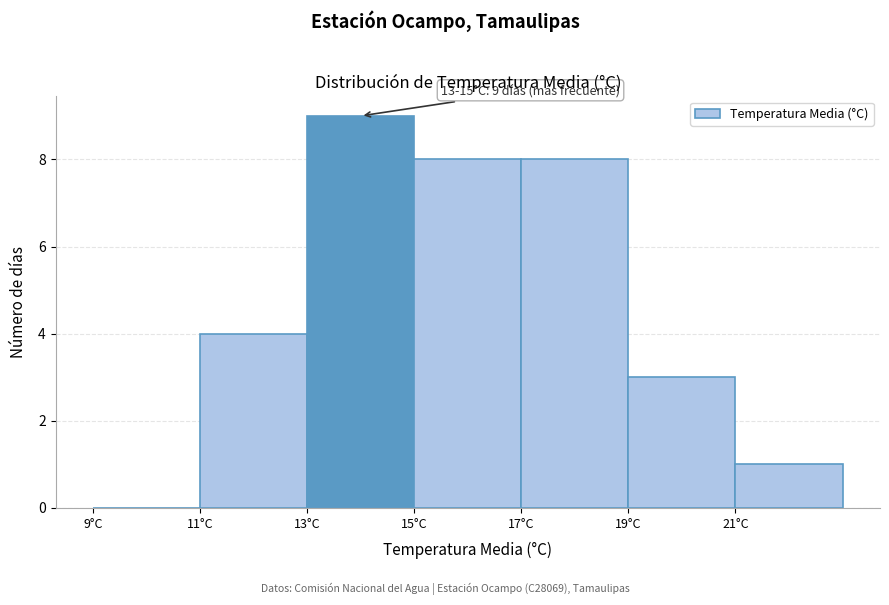

Over which range of the x-axis is the bar tallest?

13 to 15